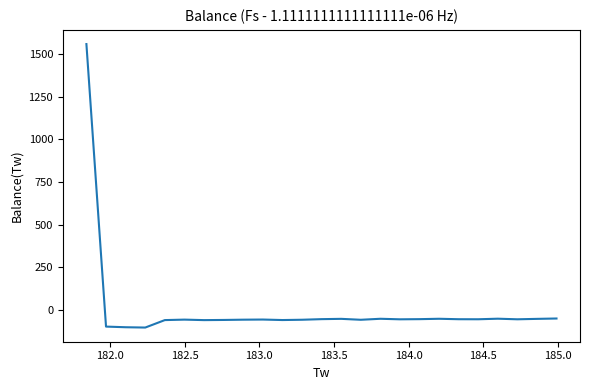

What is the difference between the maximum and minimum values?

1661.6